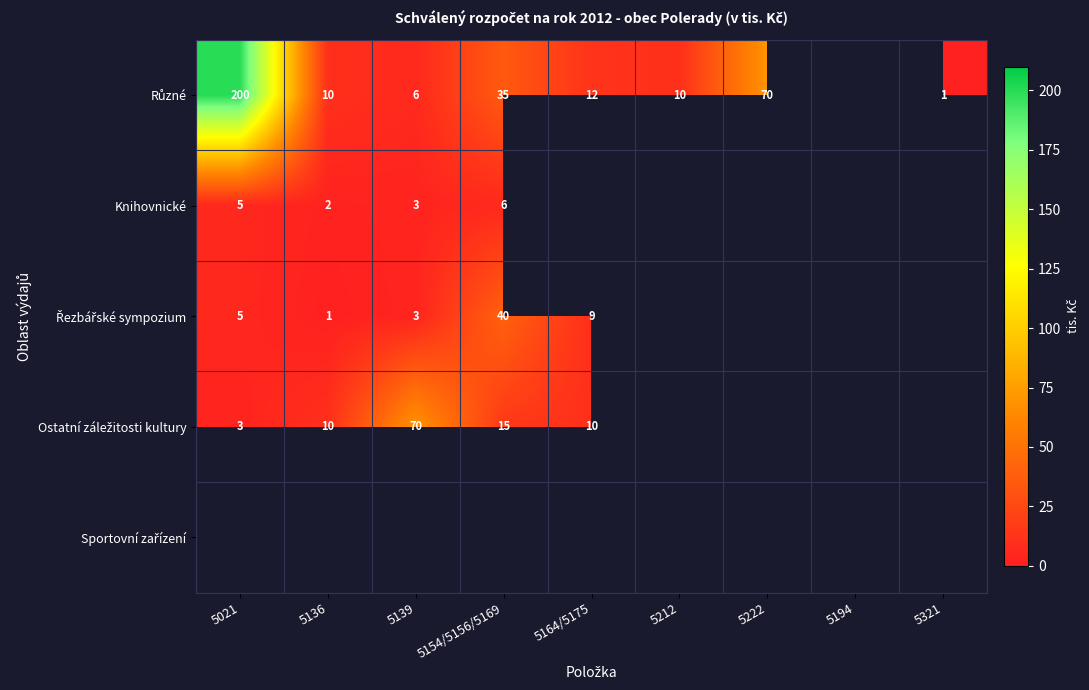

The value of Knihovnické at 5139 is 3. True or false?

True